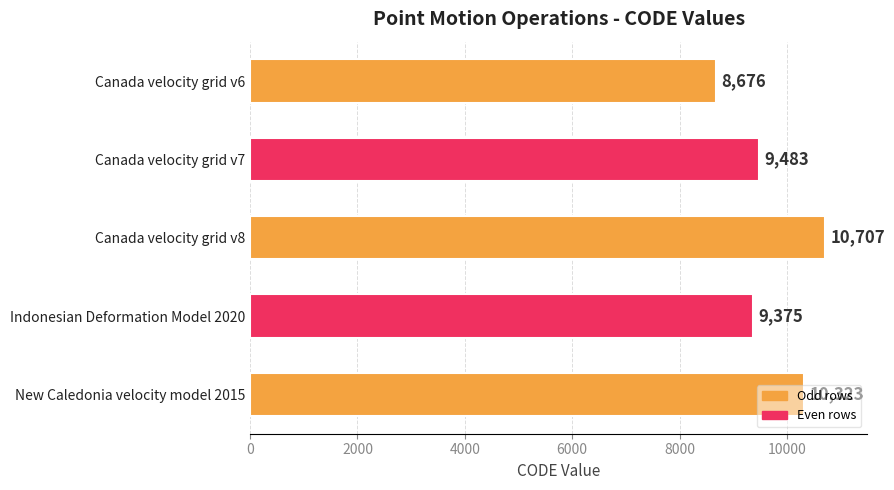

How many values are below 9483?

2